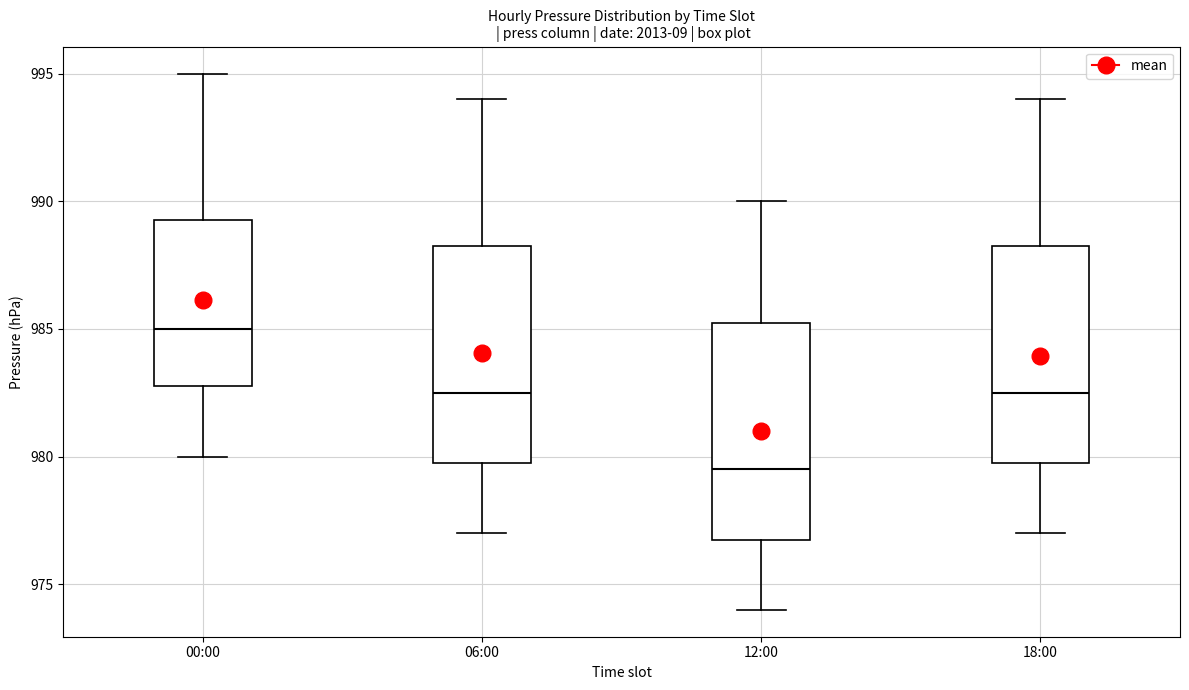

Reading left to right, read every box against the y-axis: the position of its median line, the range the box covers, and the ends of its whiskers. The values are not printed on the chart, so give them approximately, as read against the axis.

00:00: median 985.0, box 983.0 to 989.5, whiskers 980.0 to 995.0
06:00: median 982.5, box 980.0 to 988.5, whiskers 977.0 to 994.0
12:00: median 979.5, box 977.0 to 985.5, whiskers 974.0 to 990.0
18:00: median 982.5, box 980.0 to 988.5, whiskers 977.0 to 994.0